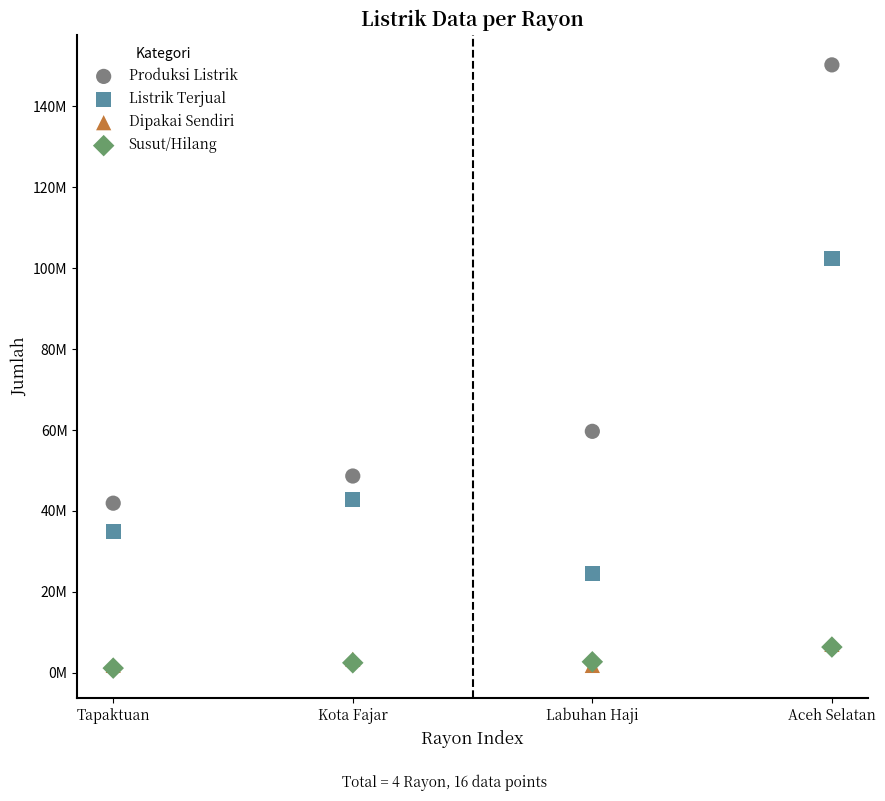

What are all the series names shown in the legend?

Produksi Listrik, Listrik Terjual, Dipakai Sendiri, Susut/Hilang